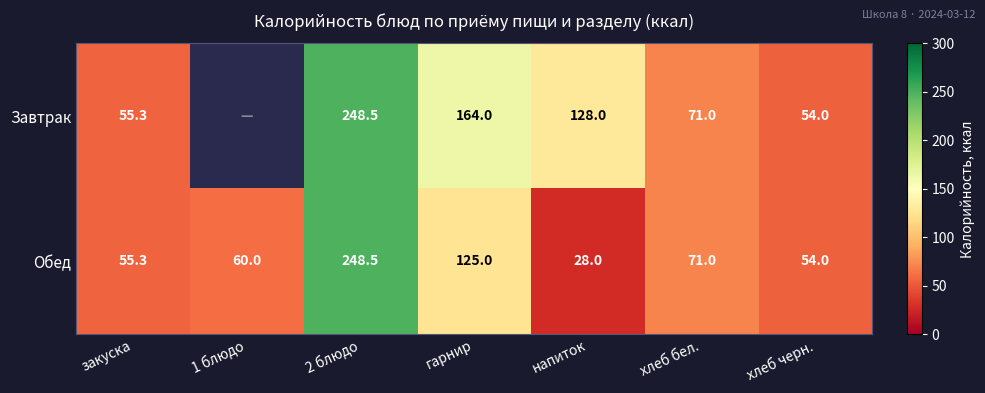

Where is Обед nearest to the value 138?

гарнир